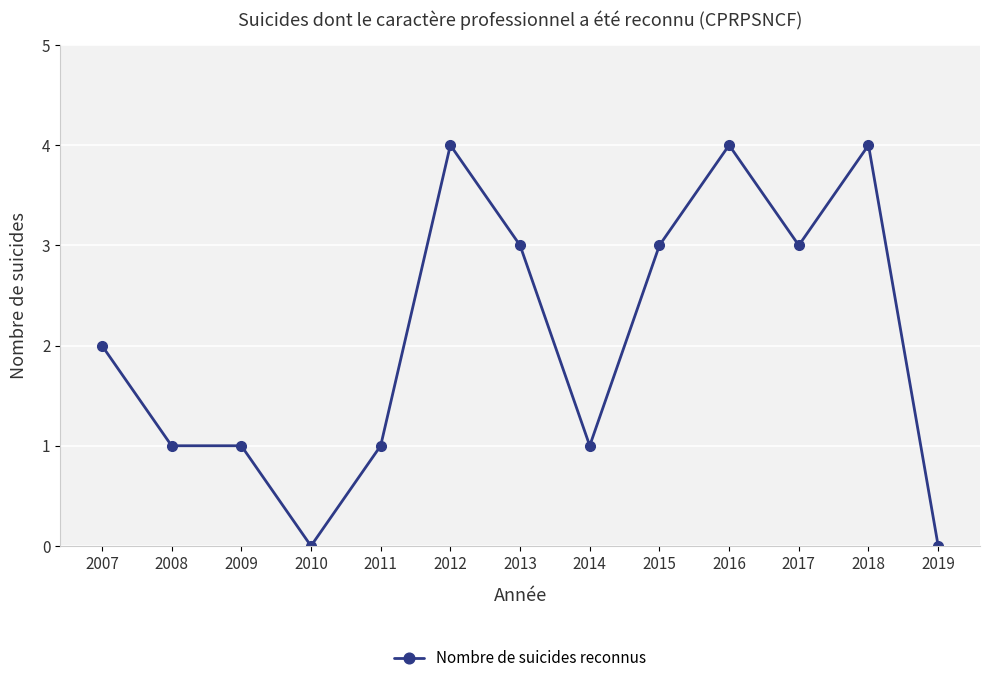

True or false: the data shows 1 at 2011.

True